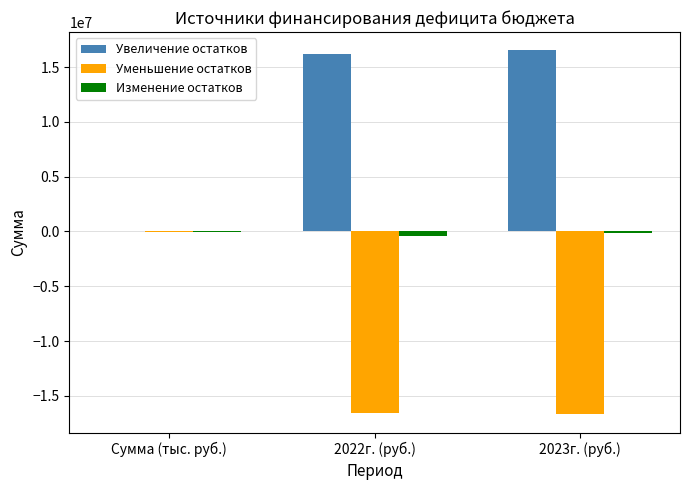

The value of Увеличение остатков at Сумма (тыс. руб.) is 38080.5. True or false?

True